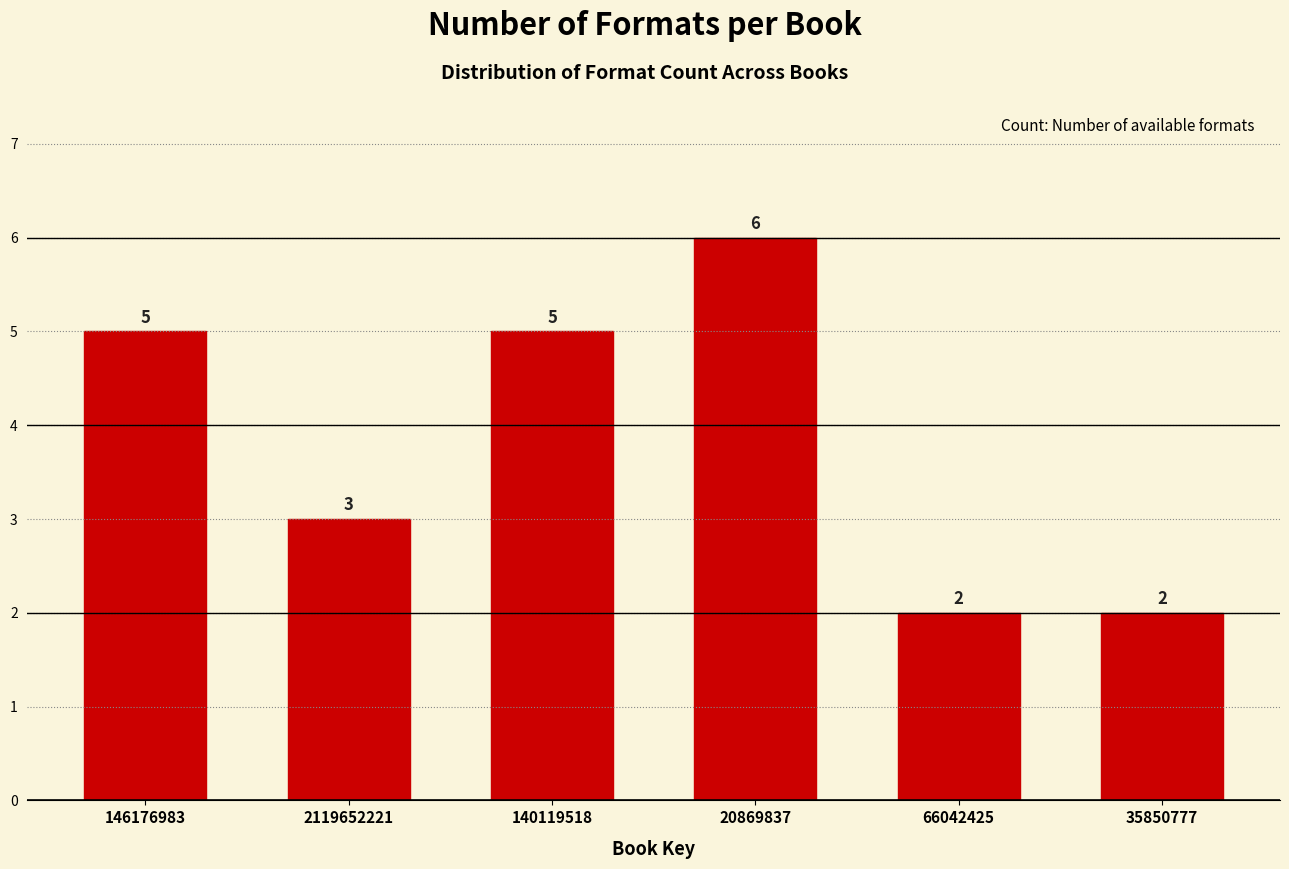

Reading right to left, transcribe all the data shown in this chart.

2	2	6	5	3	5